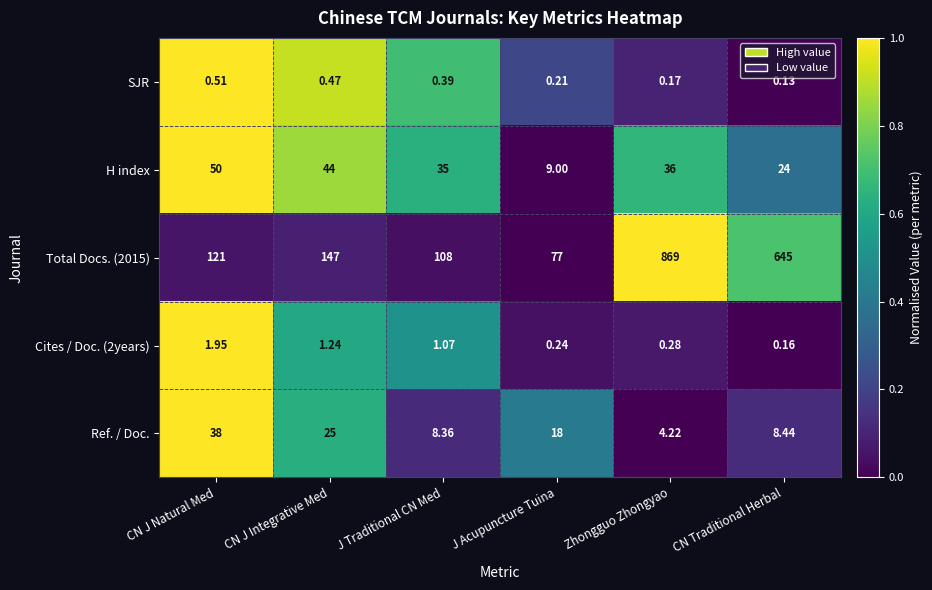

Rank the categories by Total Docs. (2015) value from highest to lowest.

Zhongguo Zhongyao, CN Traditional Herbal, CN J Integrative Med, CN J Natural Med, J Traditional CN Med, J Acupuncture Tuina